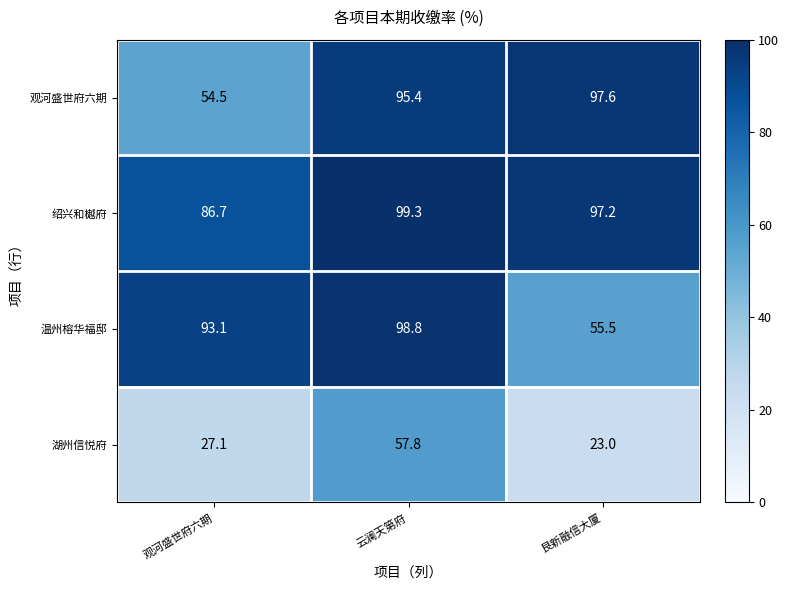

Which series has the largest total across all categories?

绍兴和樾府